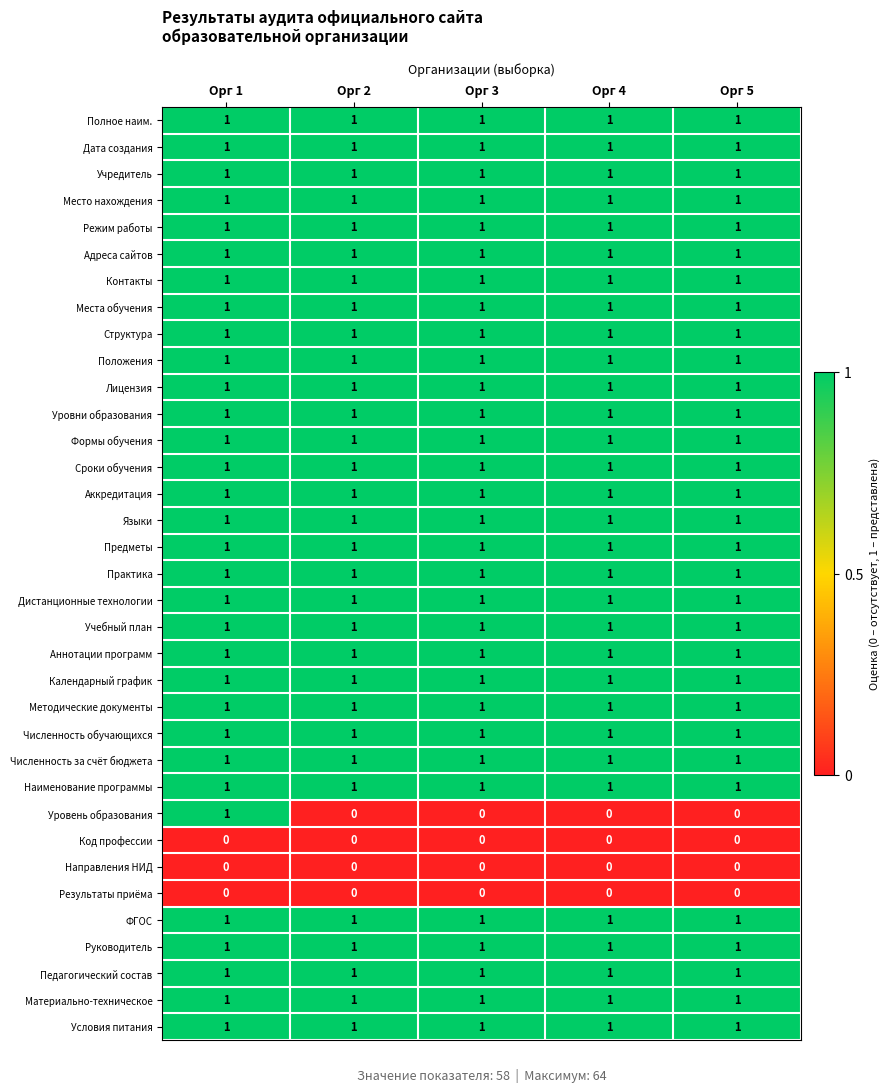

At how many categories does at least one series exceed 0?

5